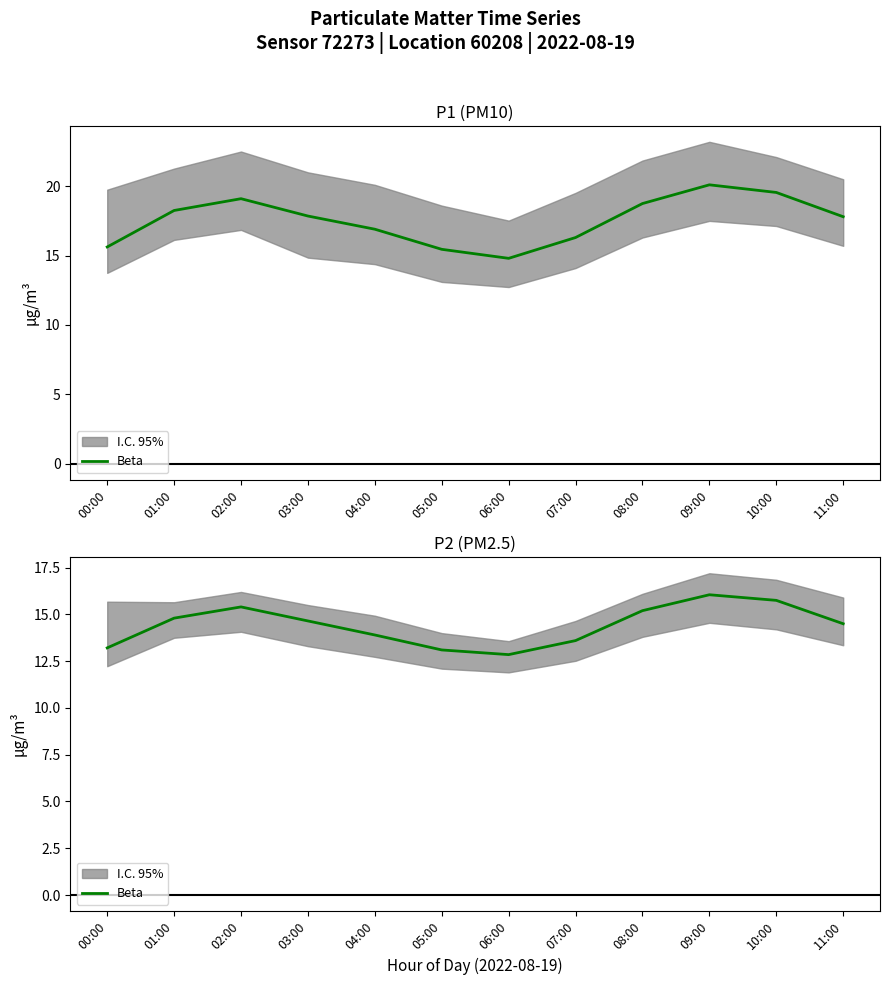

Is it true that the value at 06:00 is 5.6?

False